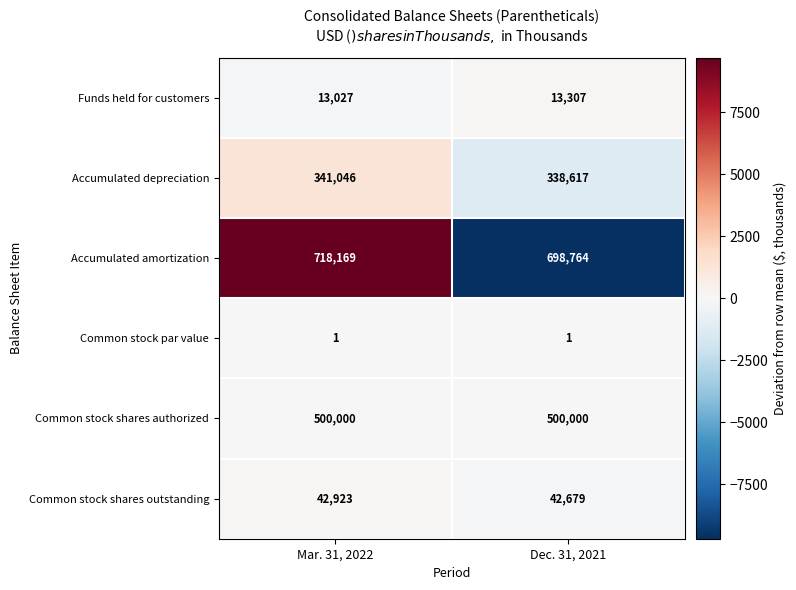

Count the number of categories in the chart.

2